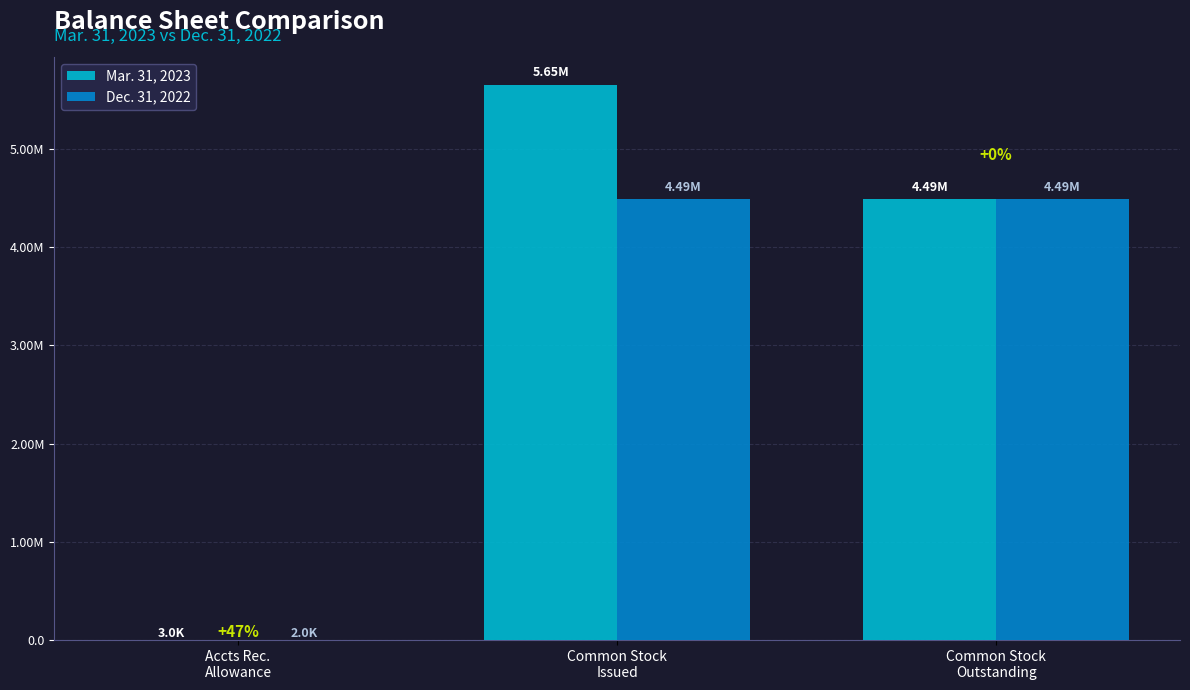

Does the chart contain stacked bars?

No